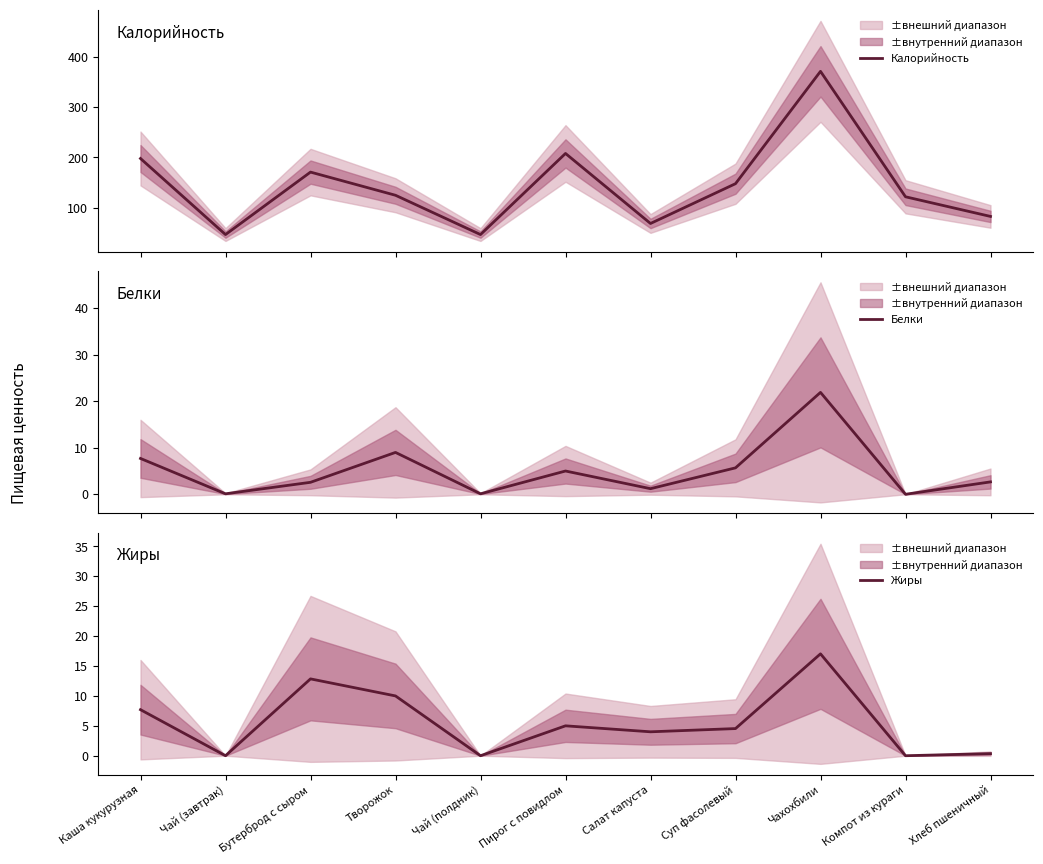

True or false: Калорийность and Белки cross at least once.

False